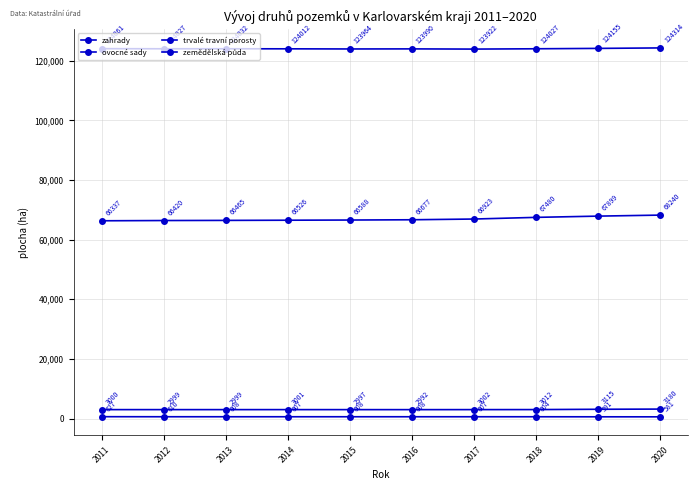

Does the chart have visible grid lines?

Yes